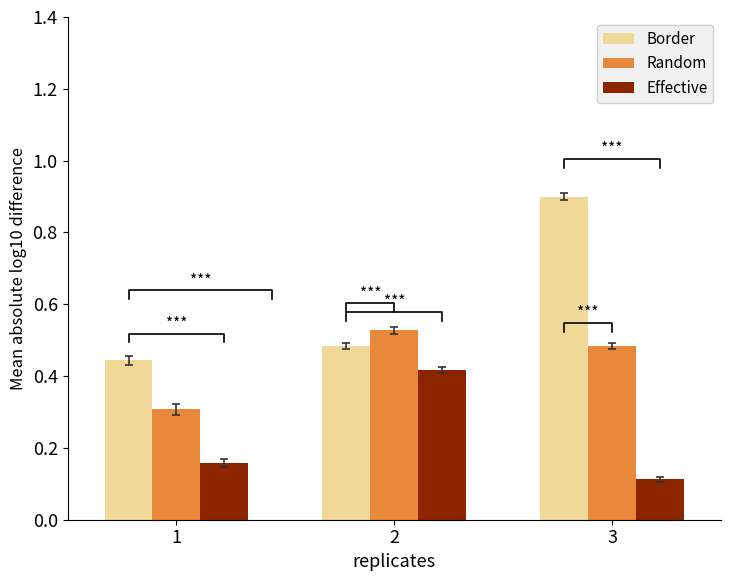

Rank the series at 1 from lowest to highest value.

Effective, Random, Border